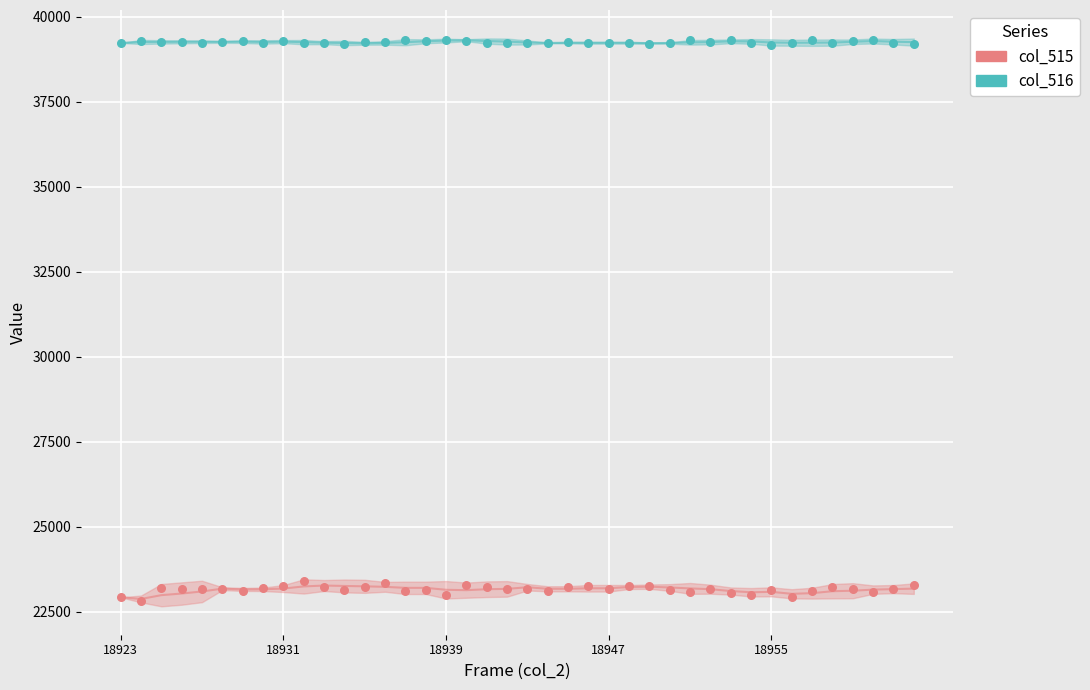

Which series contains the highest Y value?

col_516